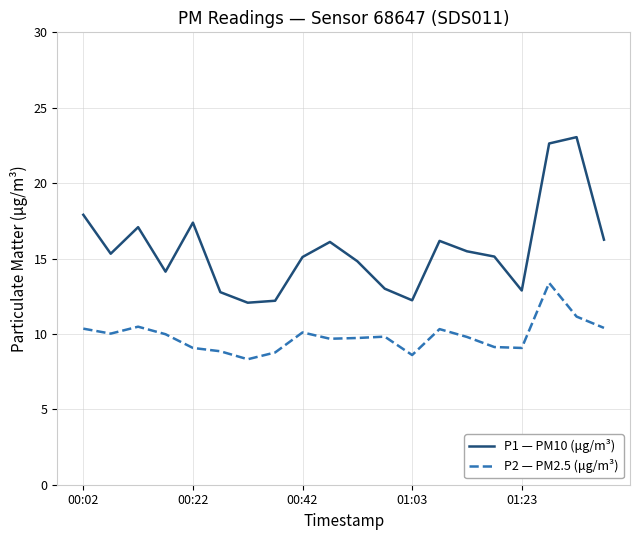

What is the difference between the maximum and minimum values in the P2 — PM2.5 (μg/m³) series?

5.1